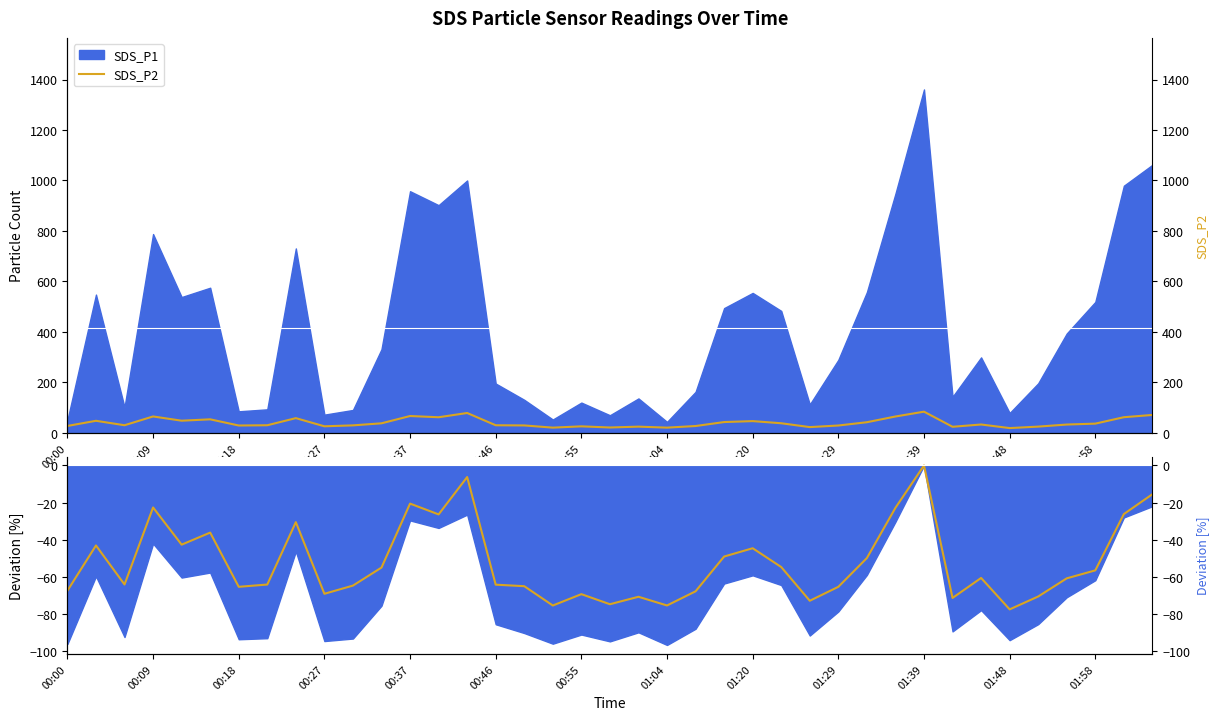

What is the sum of all values?

-2041.5